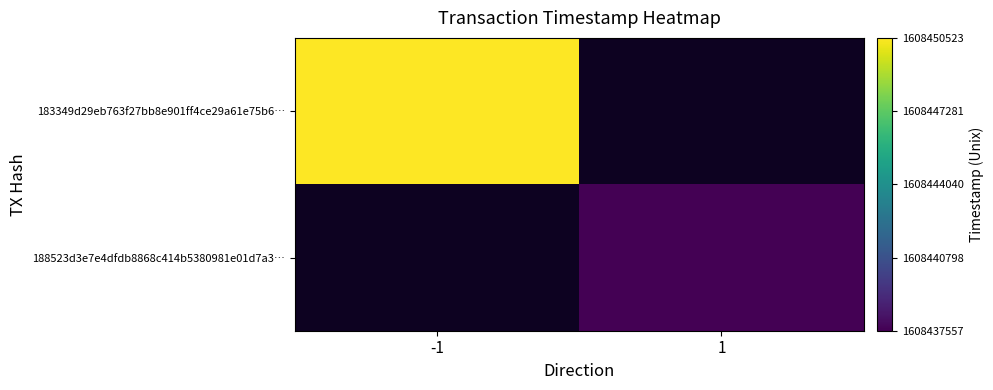

Which series has the largest range (max minus min)?

183349d29eb763f27bb8e901ff4ce29a61e75b6…